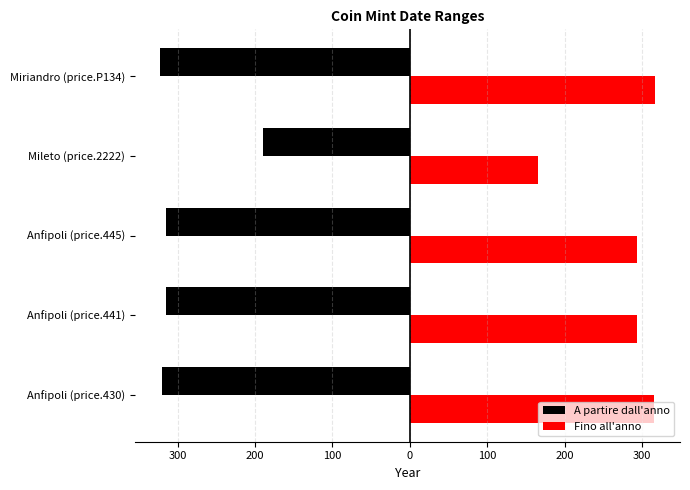

What is the value of the A partire dall'anno bar at the 1st from the left?

-320